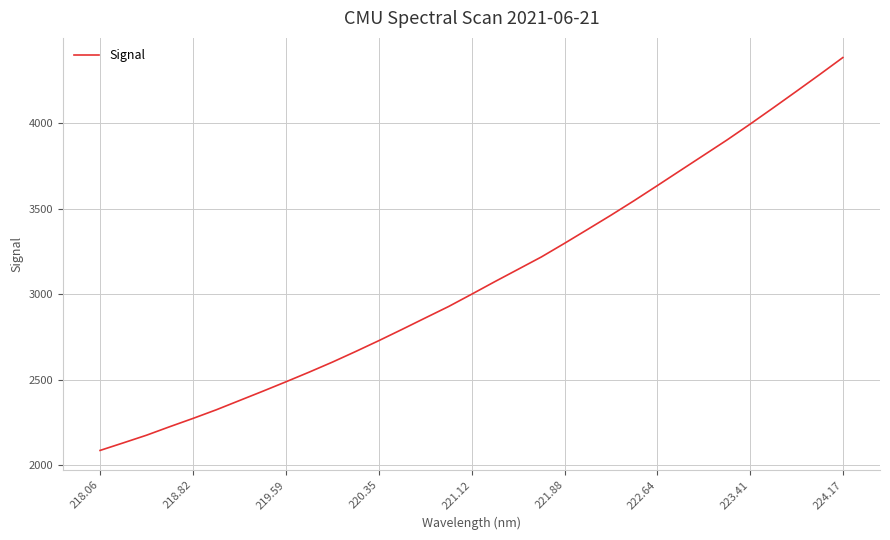

How many categories are shown in the chart?

33